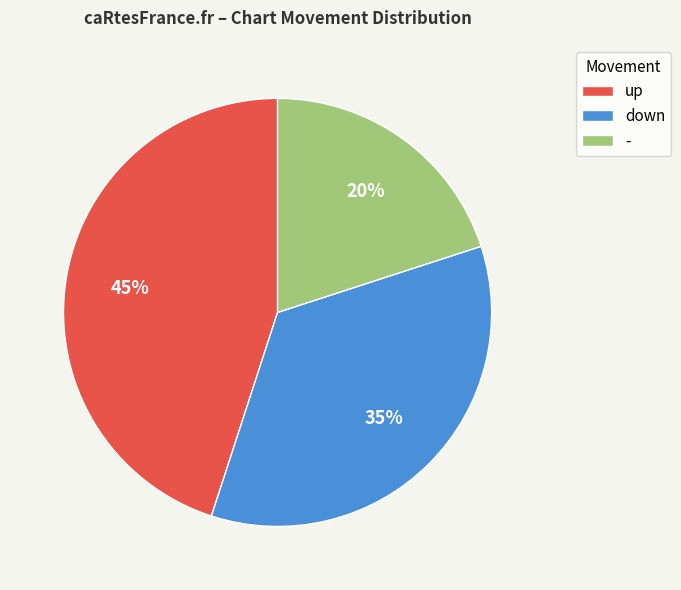

What is the largest slice in the pie chart?

up